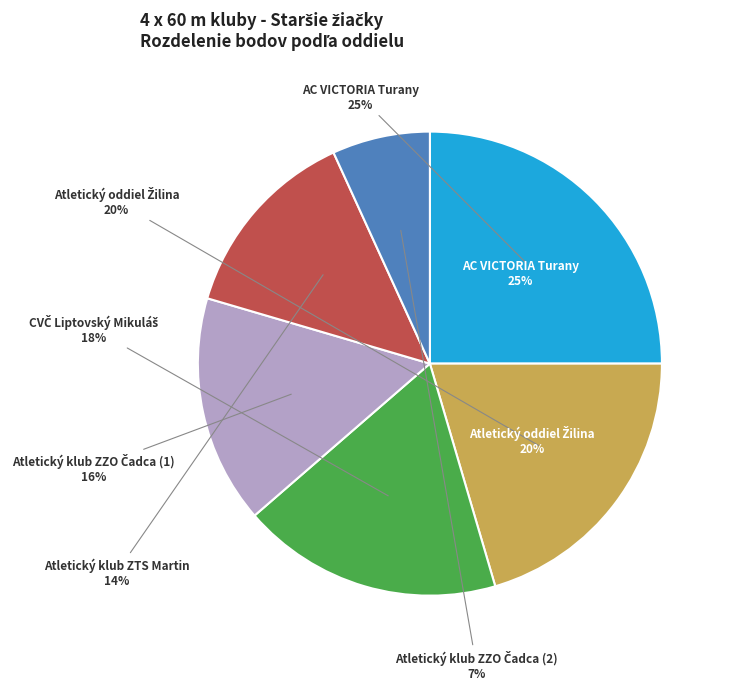

Is it true that Atletický klub ZTS Martin is 21% of the pie?

False